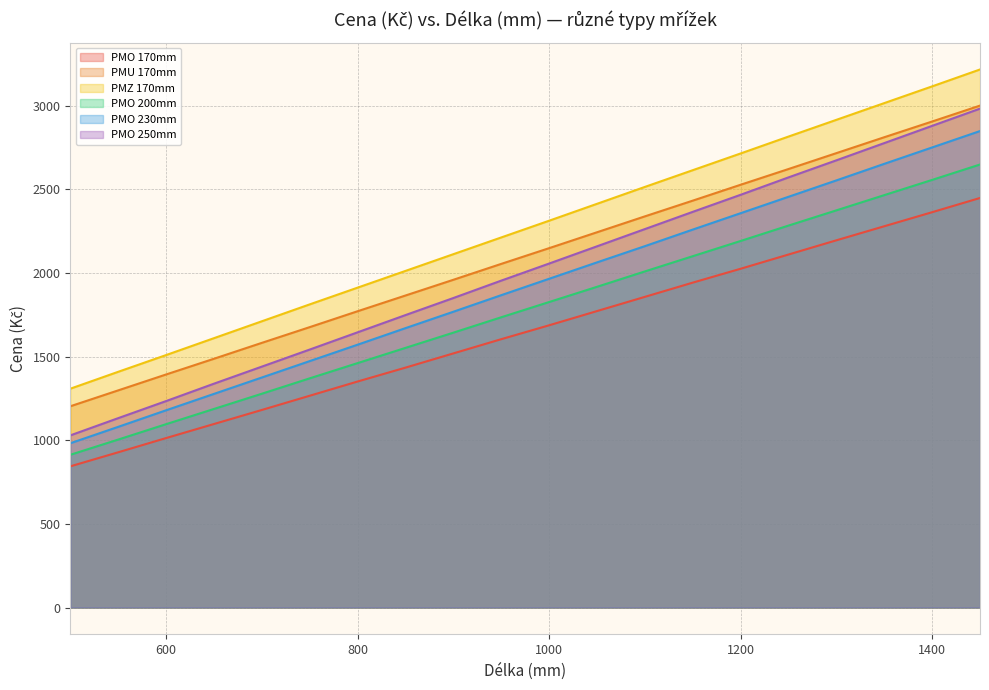

True or false: PMO 250mm has a value of 1029 at 500.

True